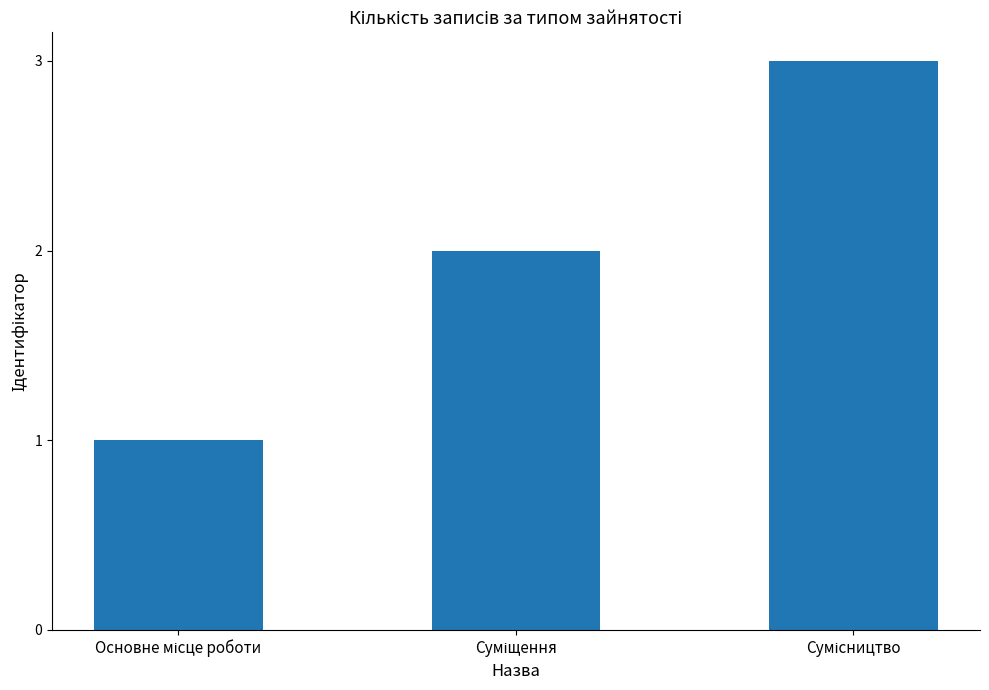

How many bars are there in total?

3